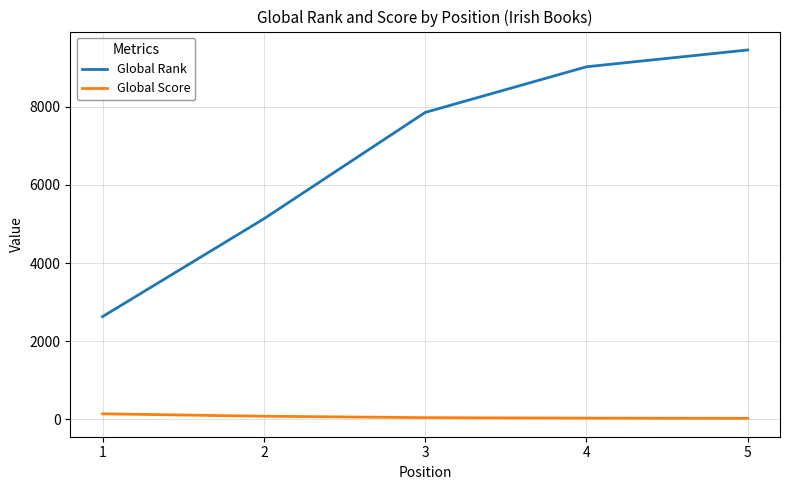

Rank the series by their average value, from highest to lowest.

Global Rank, Global Score